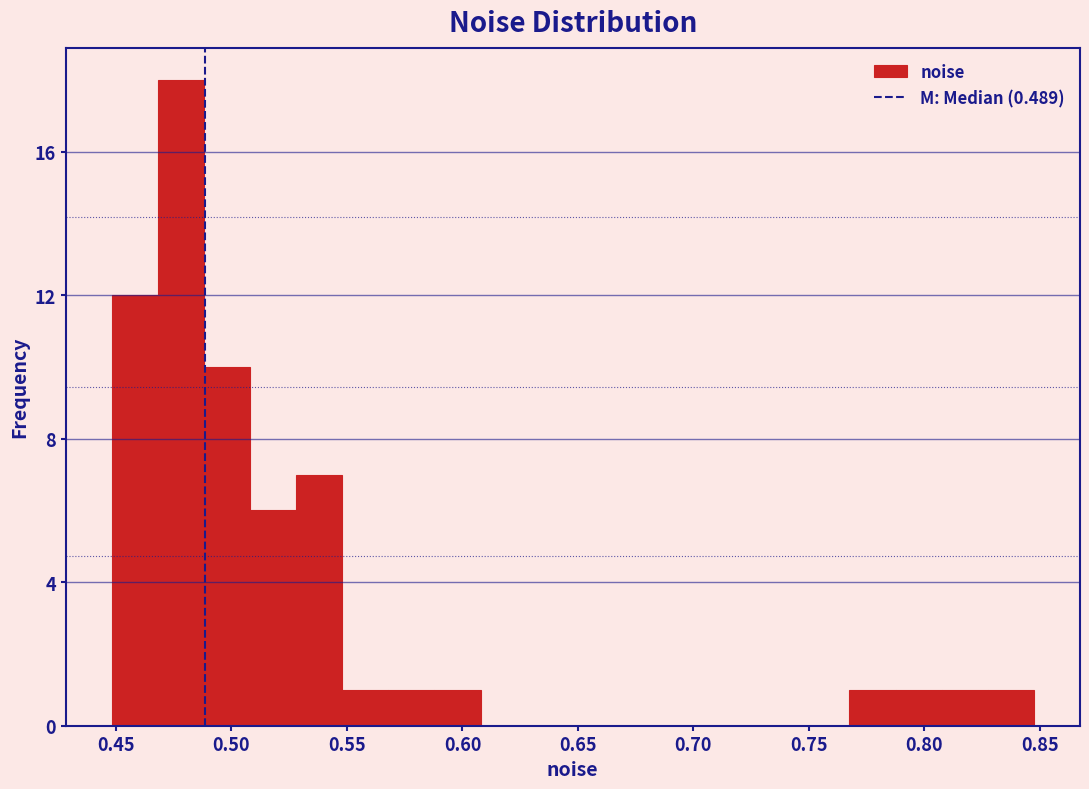

Around what value on the x-axis is the tallest bar? Give the approximate position of its centre, as read against the axis.

0.480